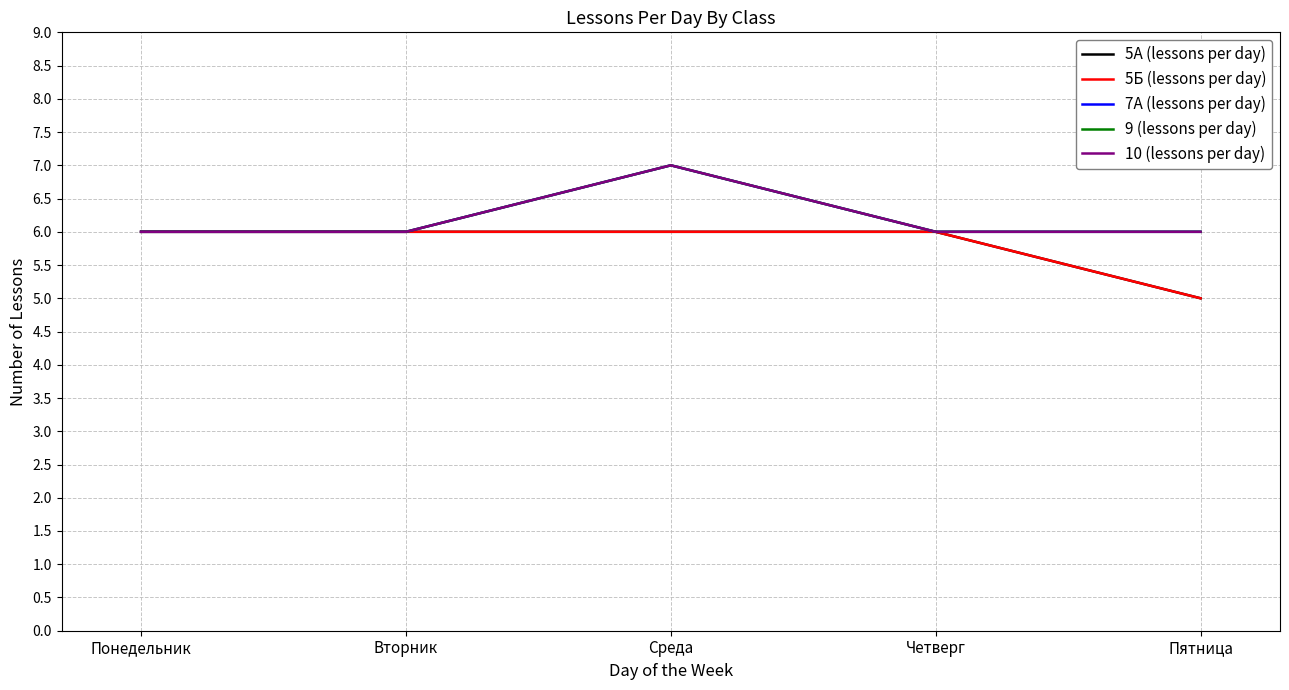

What is the minimum value shown in the chart?

5